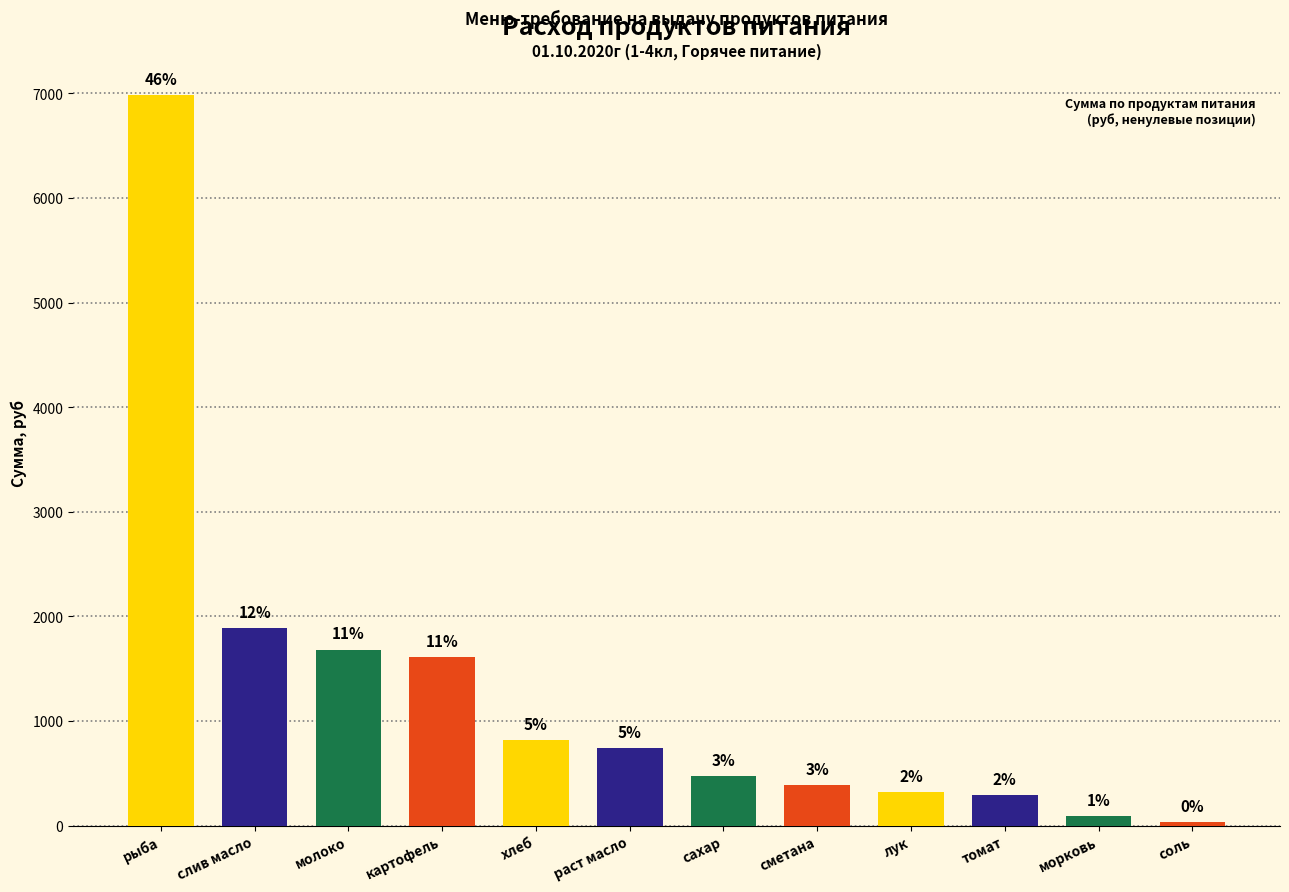

At which label is the value closest to 3507?

слив масло